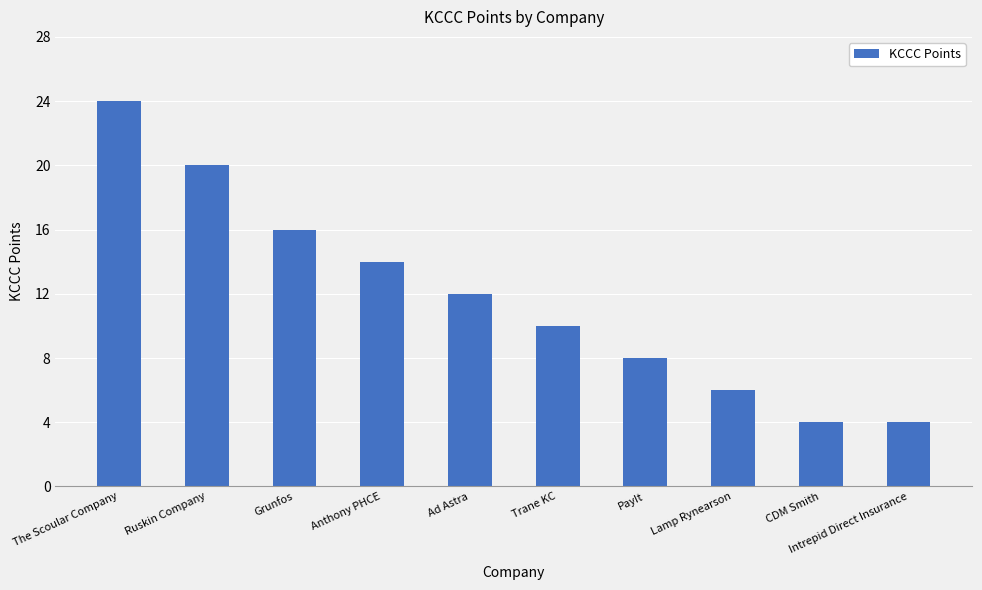

What is the maximum value shown in the chart?

24